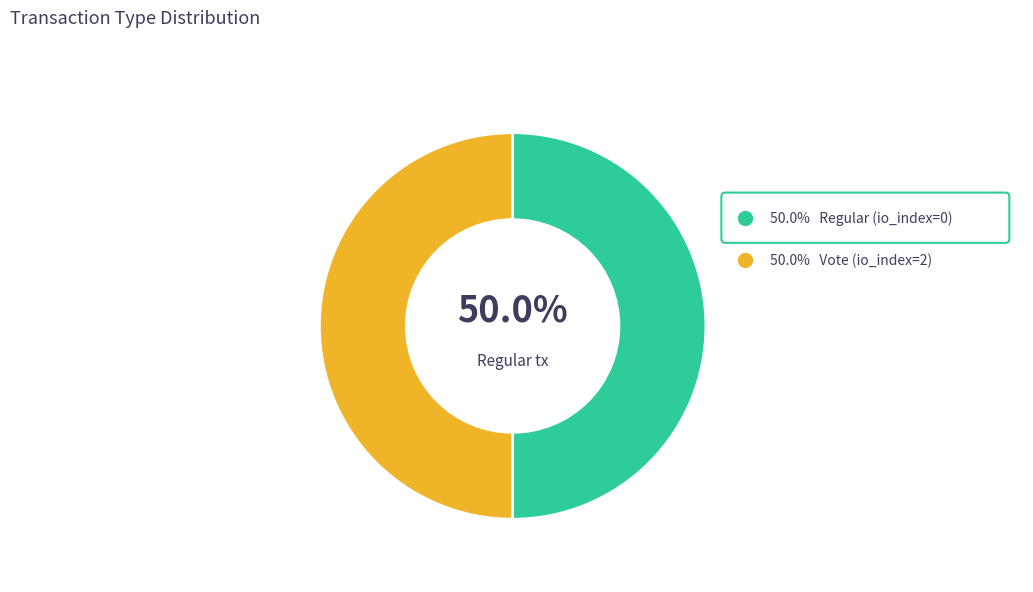

How many segments does this pie chart have?

2